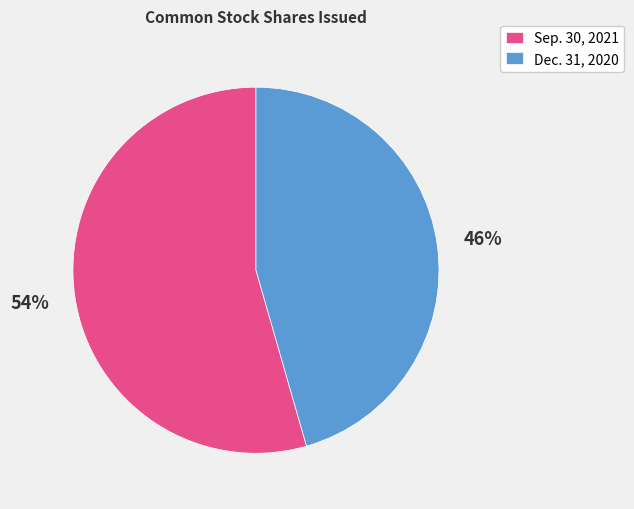

Which slice represents more than half of the pie?

Sep. 30, 2021